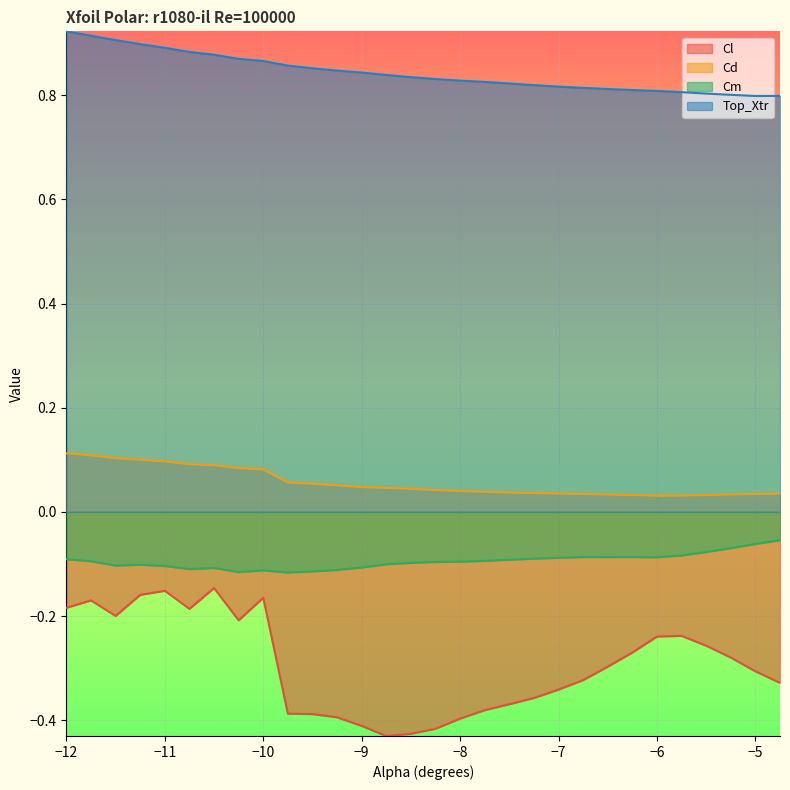

How many lines are shown in the chart?

4